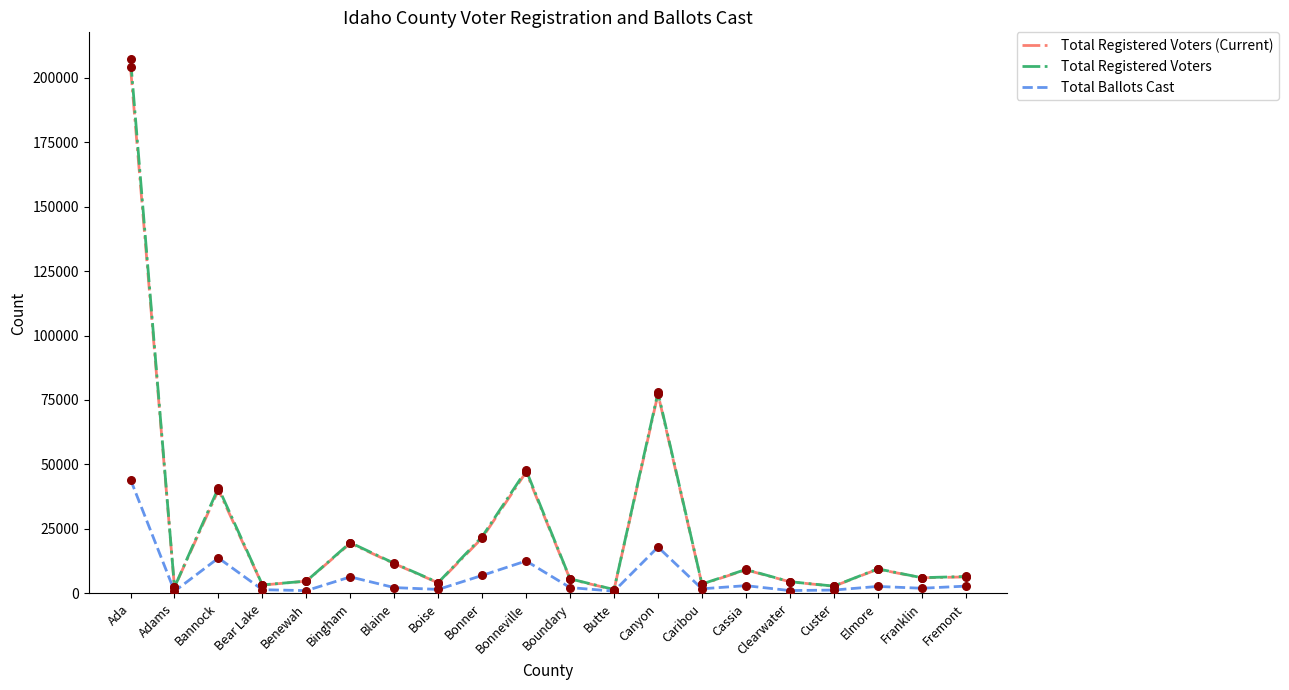

What is the difference between the highest and lowest values at Ada?

163073